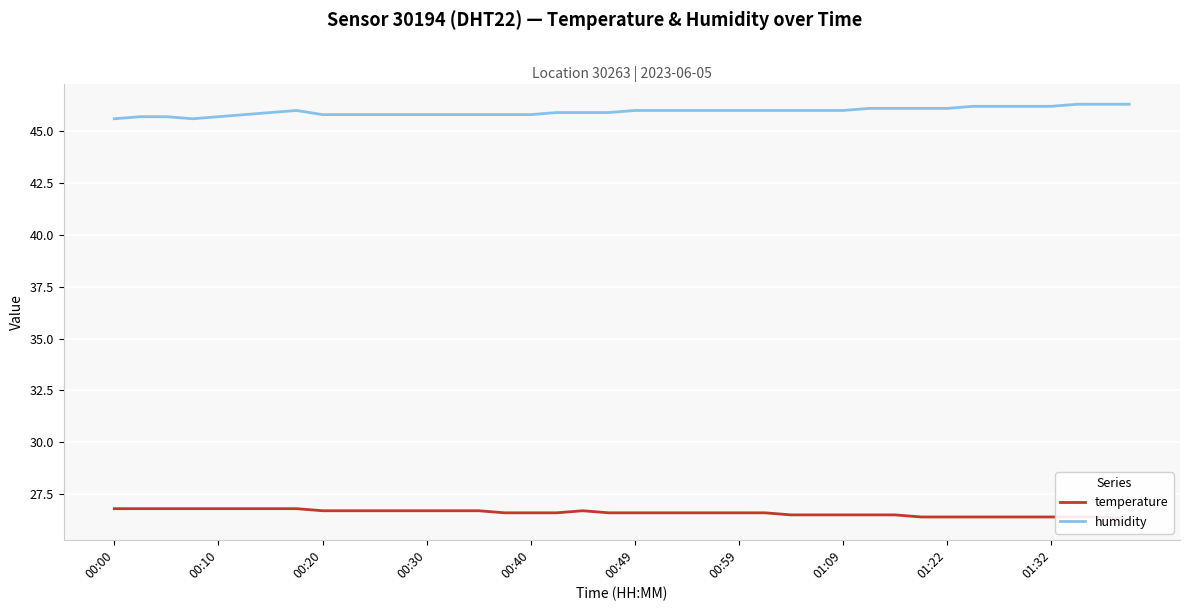

Is this an area chart (filled region under the line)?

No